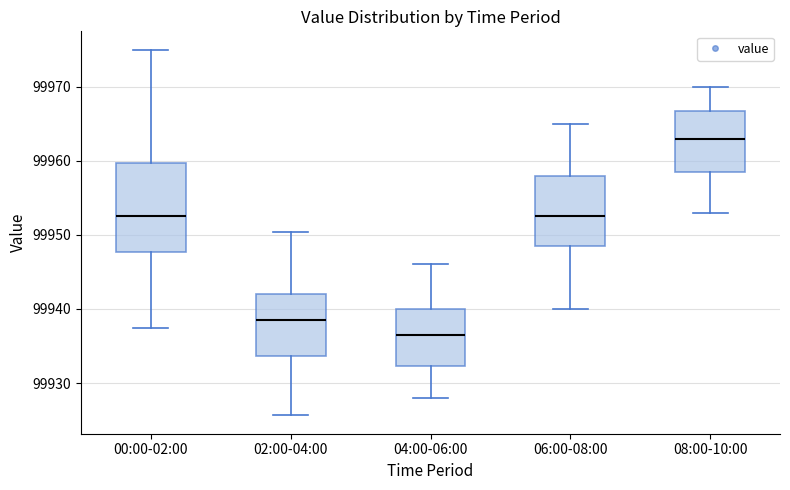

Reading left to right, read every box against the y-axis: the position of its median line, the range the box covers, and the ends of its whiskers. The values are not printed on the chart, so give them approximately, as read against the axis.

00:00-02:00: median 99953, box 99948 to 99960, whiskers 99937 to 99975
02:00-04:00: median 99939, box 99934 to 99942, whiskers 99926 to 99950
04:00-06:00: median 99937, box 99932 to 99940, whiskers 99928 to 99946
06:00-08:00: median 99953, box 99949 to 99958, whiskers 99940 to 99965
08:00-10:00: median 99963, box 99959 to 99967, whiskers 99953 to 99970